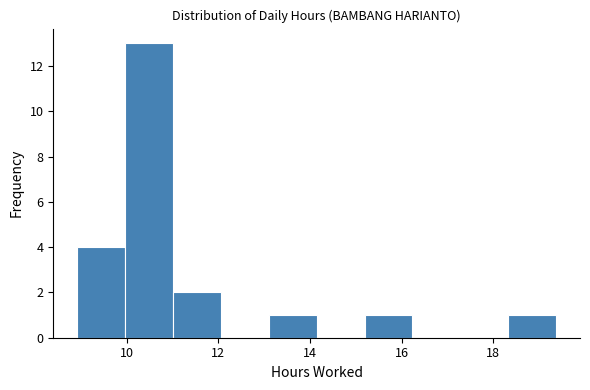

Reading left to right, list every bar in this chart as the range it spans on the x-axis followed by its height. Neither the bar edges nor the heights are printed on the chart, so give them approximately, as read against the axes.

9.0 to 10.0: 4
10.0 to 11.0: 13
11.0 to 12.0: 2
12.0 to 13.2: 0
13.2 to 14.2: 1
14.2 to 15.2: 0
15.2 to 16.2: 1
16.2 to 17.2: 0
17.2 to 18.4: 0
18.4 to 19.4: 1